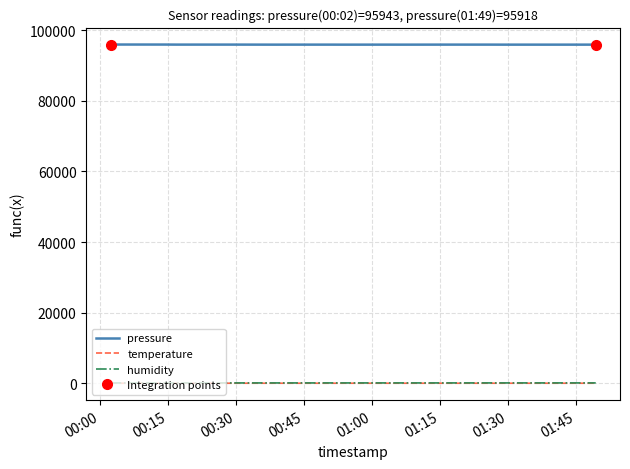

At how many categories does at least one series exceed 18359?

20